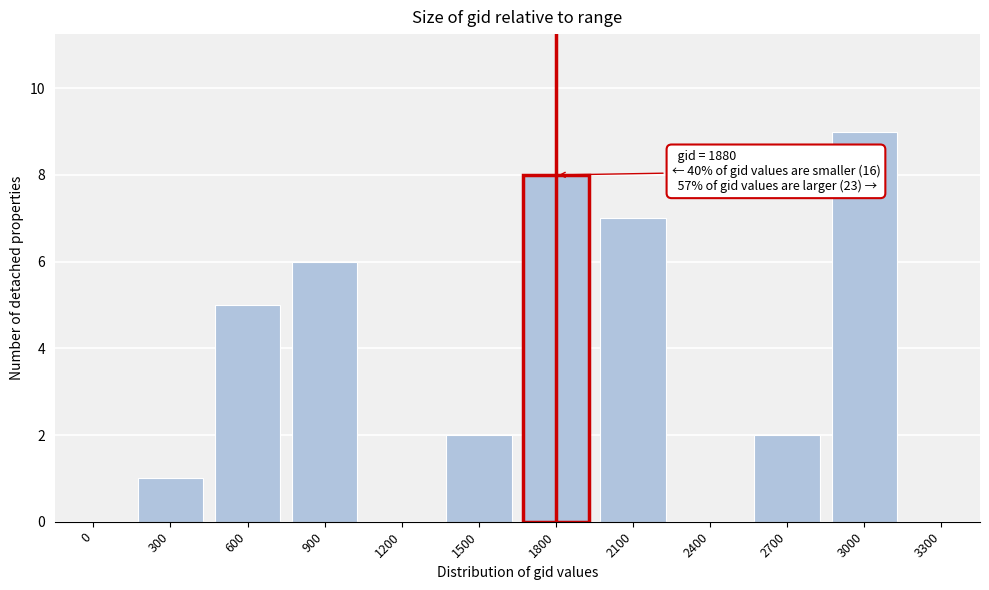

Reading left to right, transcribe all the data shown in this chart.

0=0	300=1	600=5	900=6	1200=0	1500=2	1800=8	2100=7	2400=0	2700=2	3000=9	3300=0